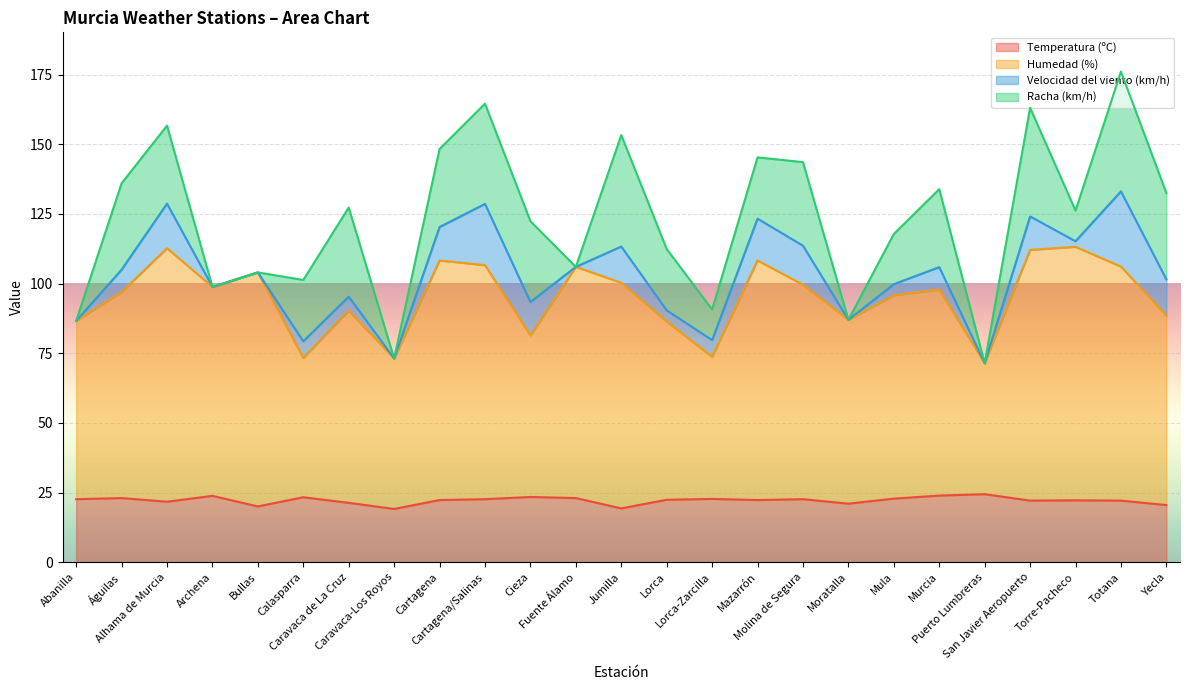

How many data points in Temperatura (ºC) are above 22?

18